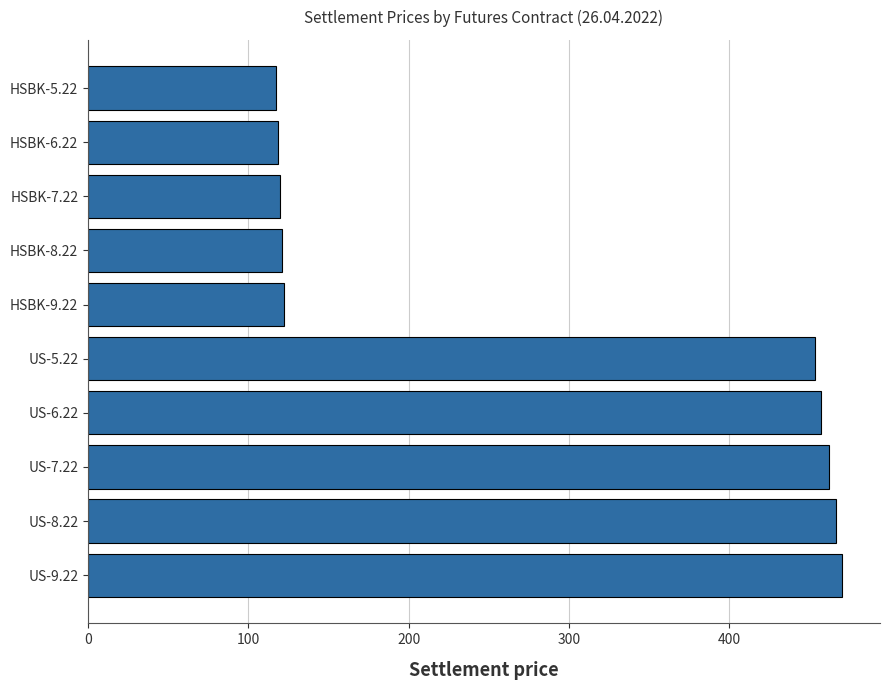

Are the bars grouped side by side (vs. stacked)?

No